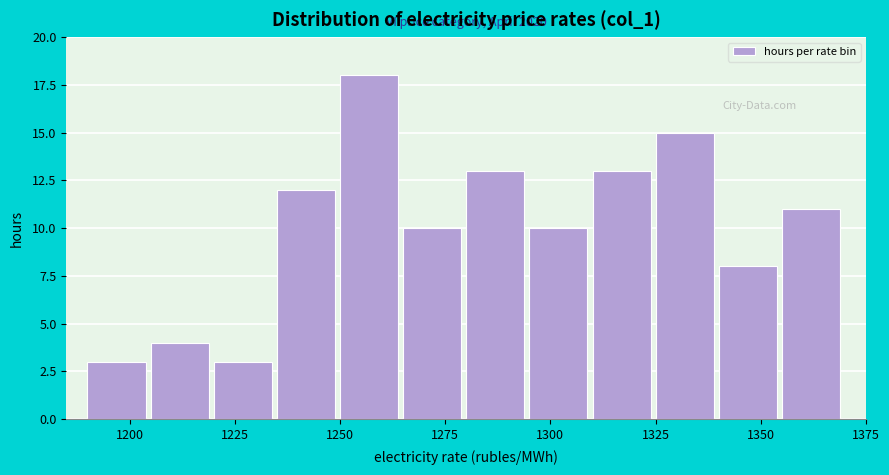

Read against the x-axis, roughly where is the centre of the tallest bar?

1255